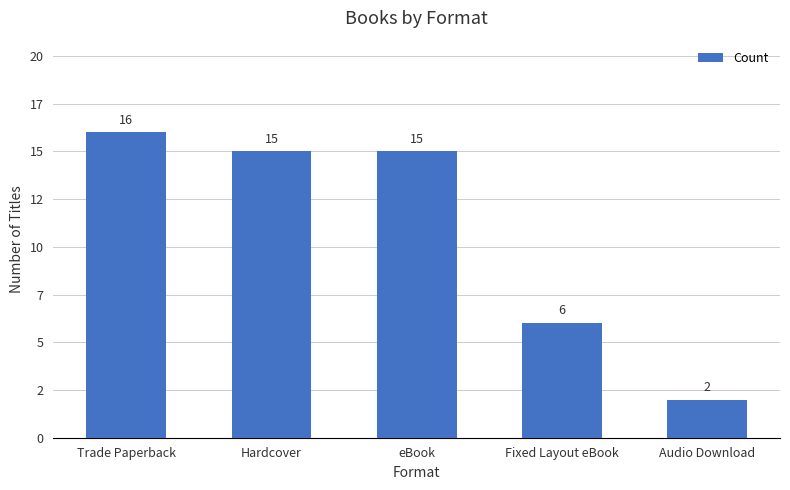

True or false: the data shows 7 at Hardcover.

False